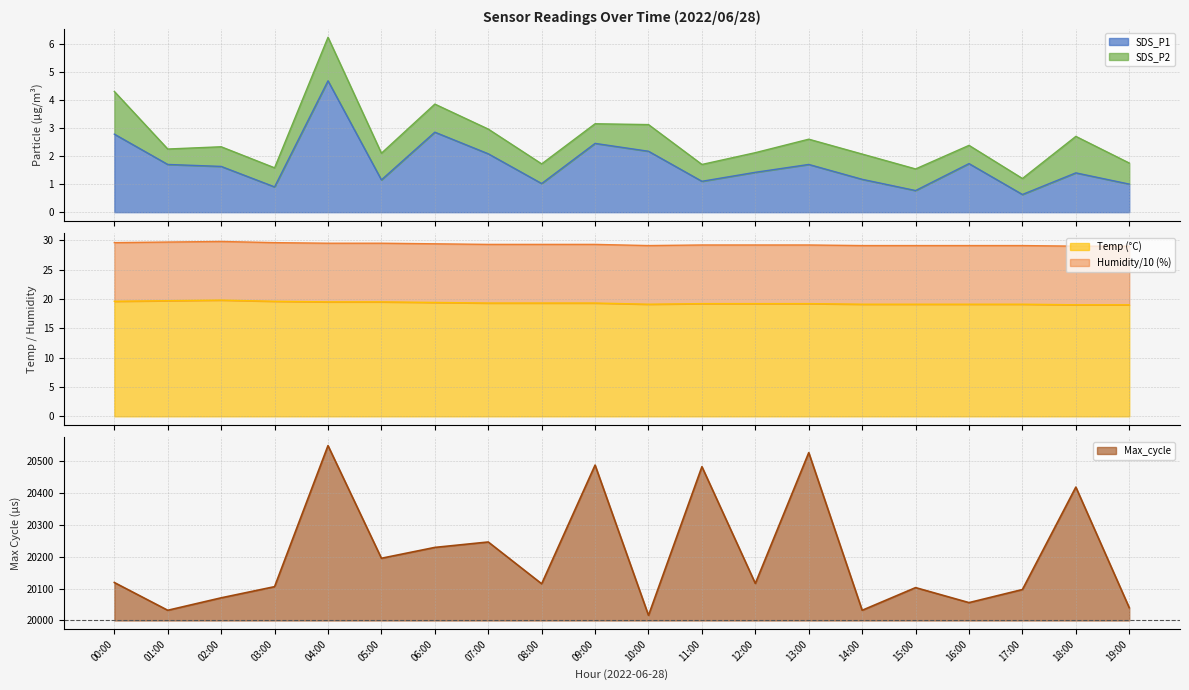

True or false: Temp and SDS_P1 intersect in this chart.

False